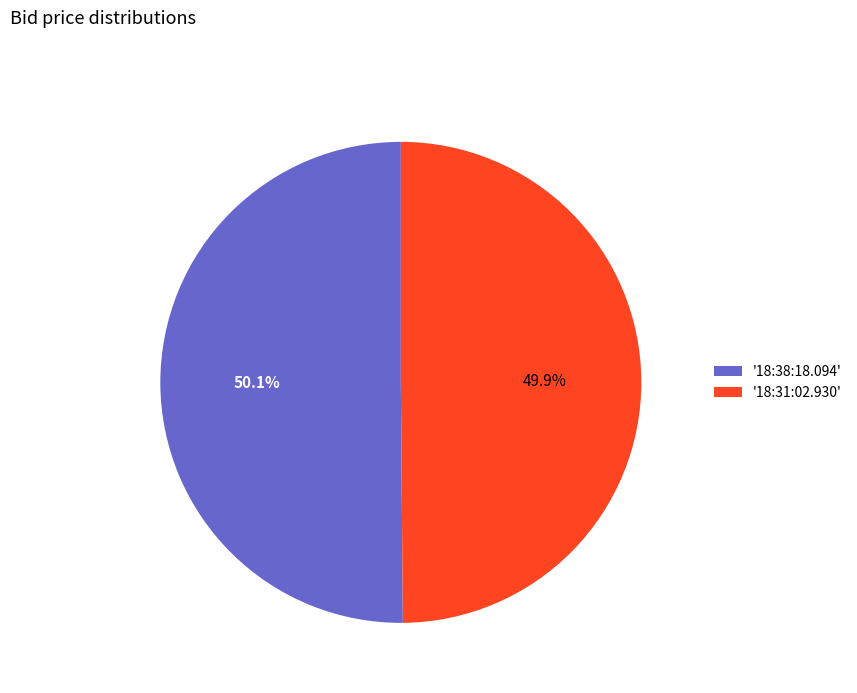

Approximately how many times larger is the value at '18:31:02.930' compared to '18:38:18.094'?

1.0